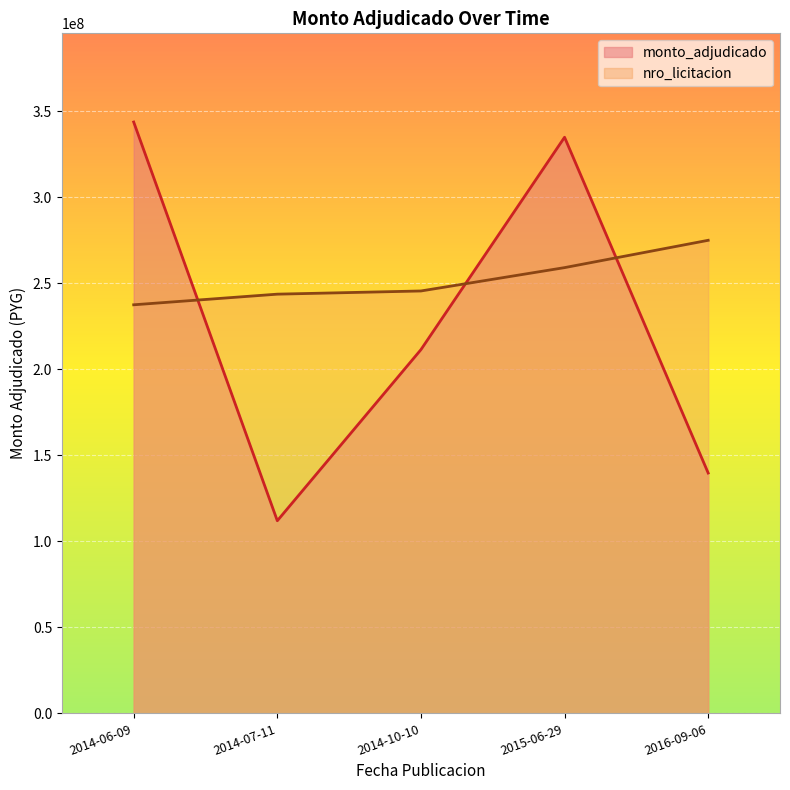

List the series in order of their overall mean, lowest first.

monto_adjudicado, nro_licitacion